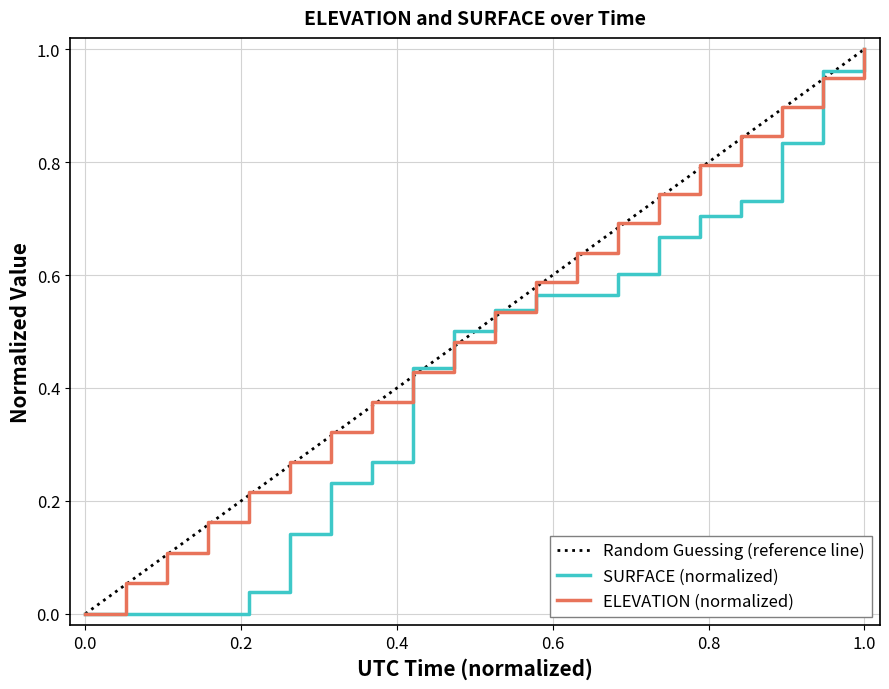

How many lines are shown in the chart?

2